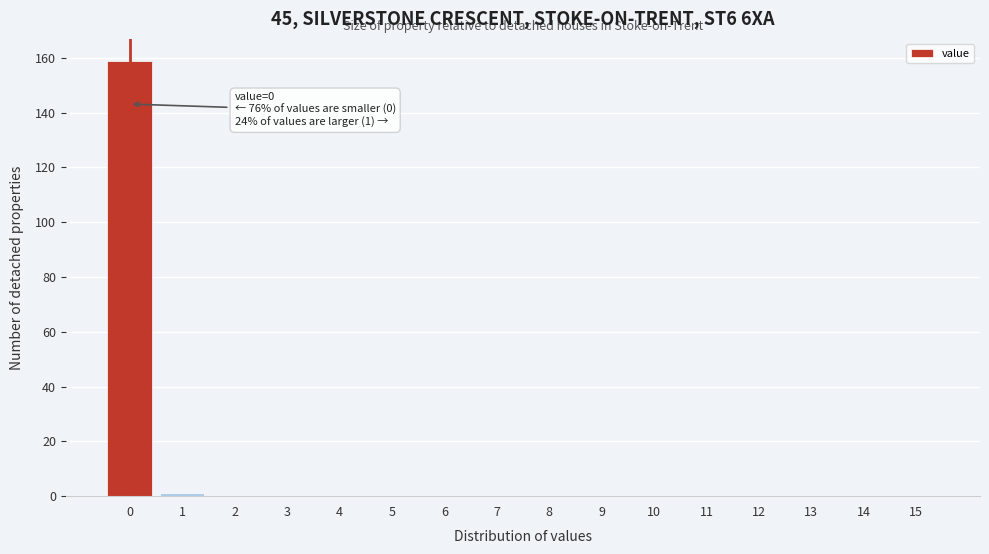

Reading left to right, list all the values displayed in this chart.

0=159	1=1	2=0	3=0	4=0	5=0	6=0	7=0	8=0	9=0	10=0	11=0	12=0	13=0	14=0	15=0